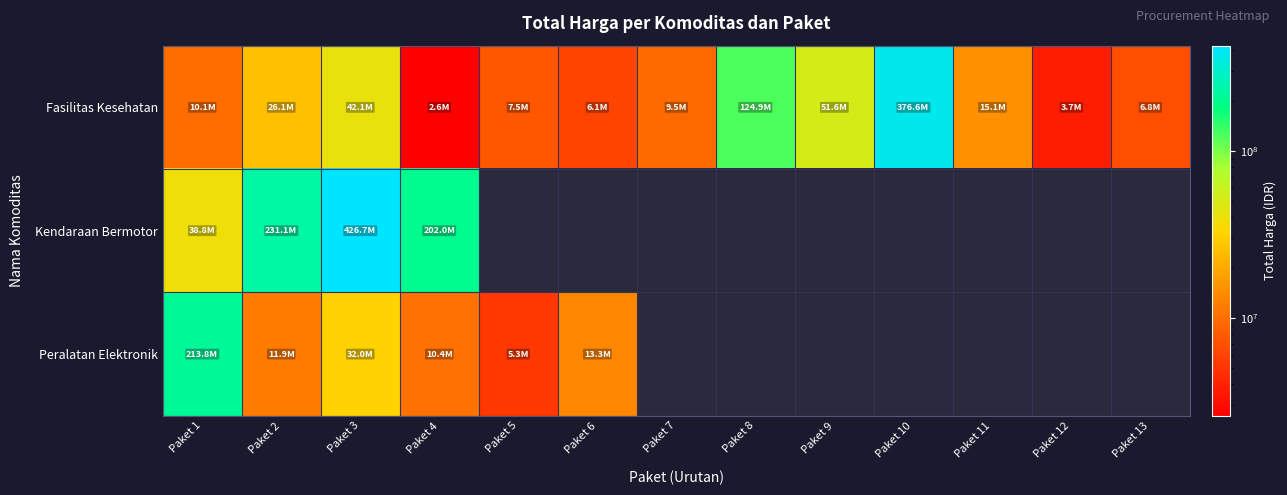

What is the minimum value shown in the chart?

2599960.0